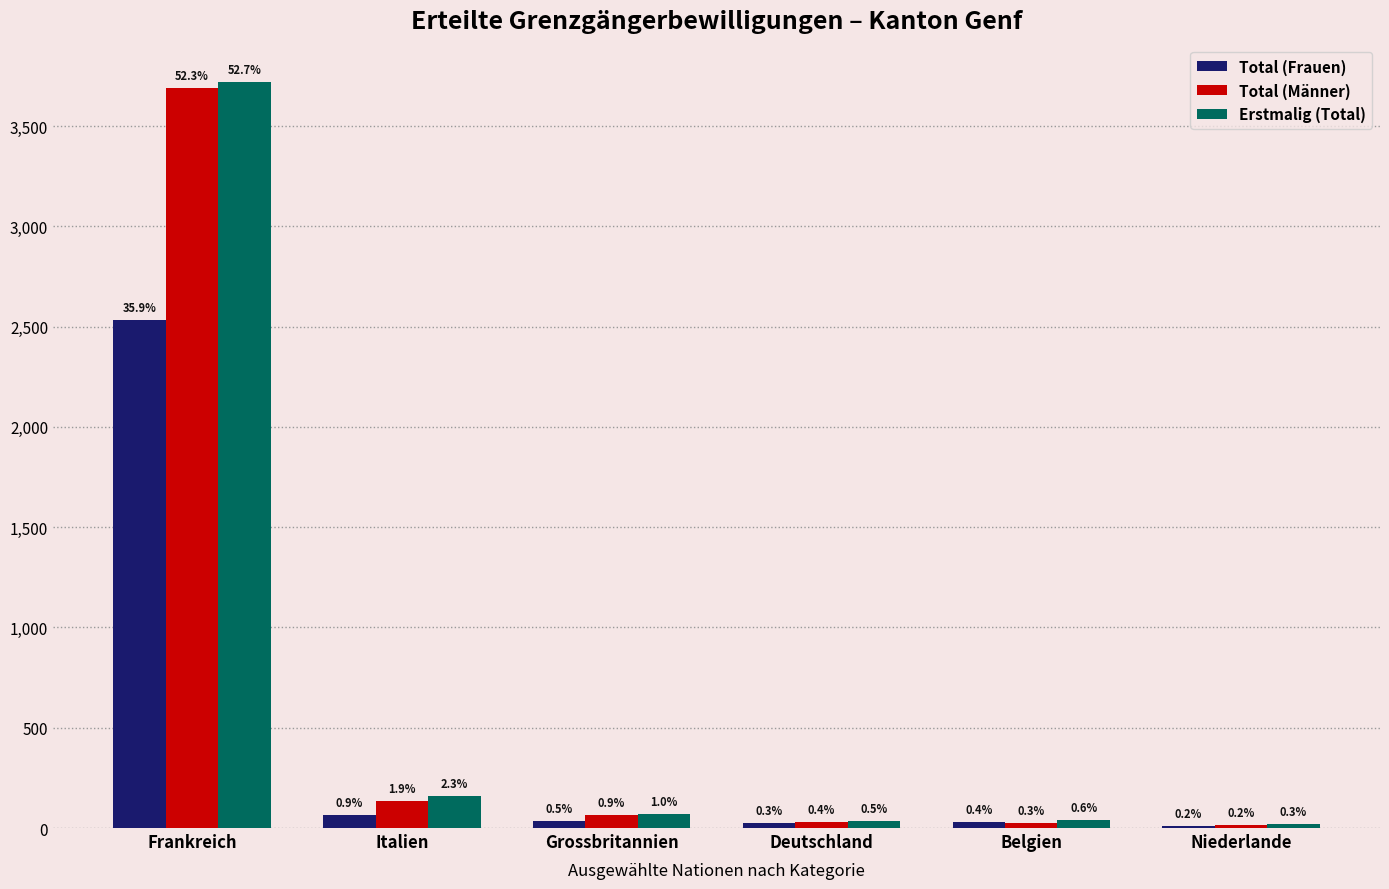

True or false: Erstmalig (Total) has a value of 30 at Niederlande.

False